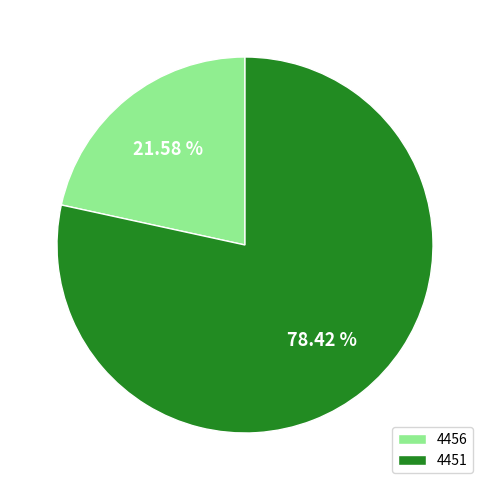

Rank the categories by value from highest to lowest.

4451, 4456